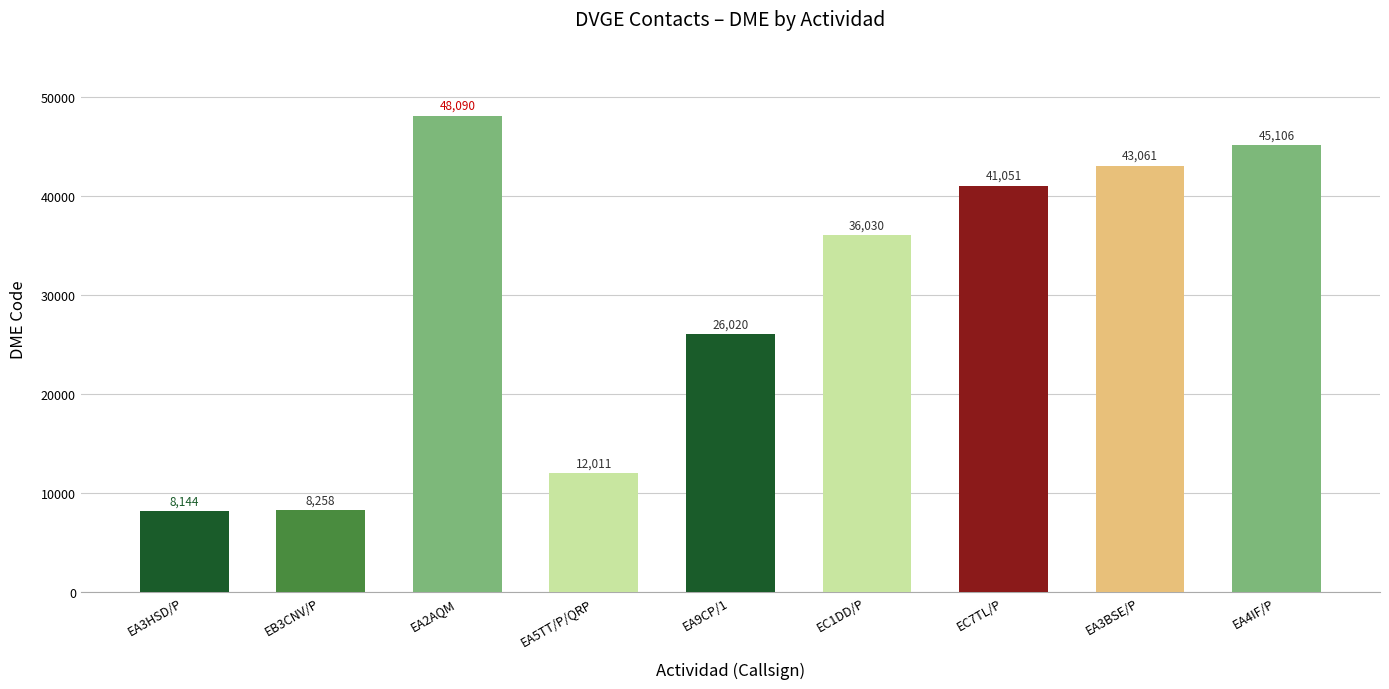

True or false: the data shows 18680 at EA5TT/P/QRP.

False